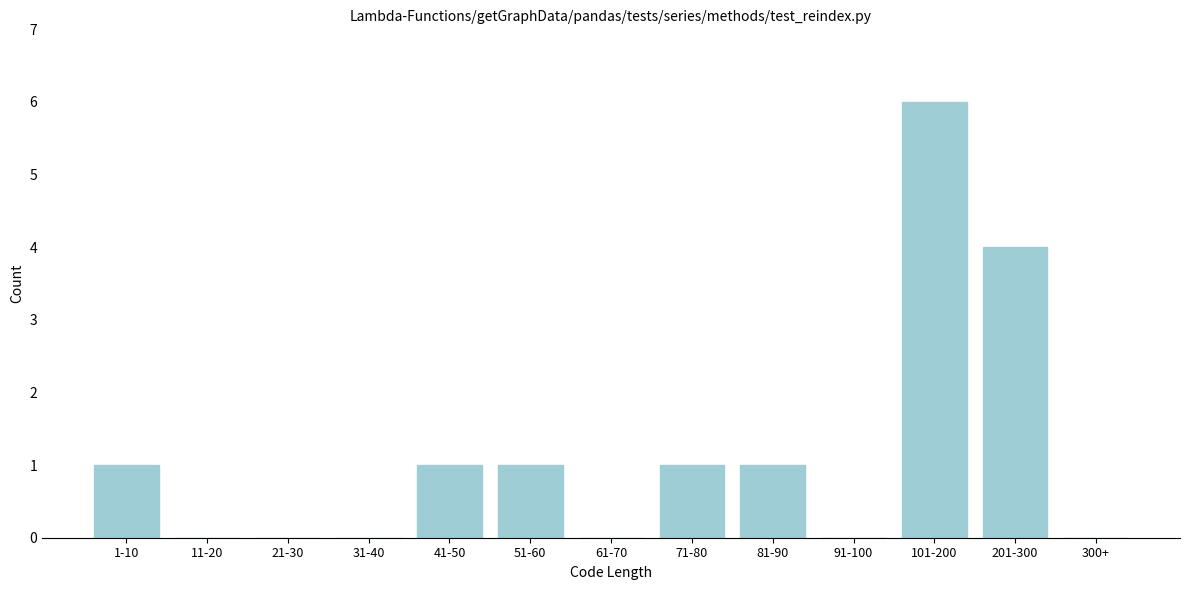

Reading right to left, transcribe all the data shown in this chart.

300+=0	201-300=4	101-200=6	91-100=0	81-90=1	71-80=1	61-70=0	51-60=1	41-50=1	31-40=0	21-30=0	11-20=0	1-10=1